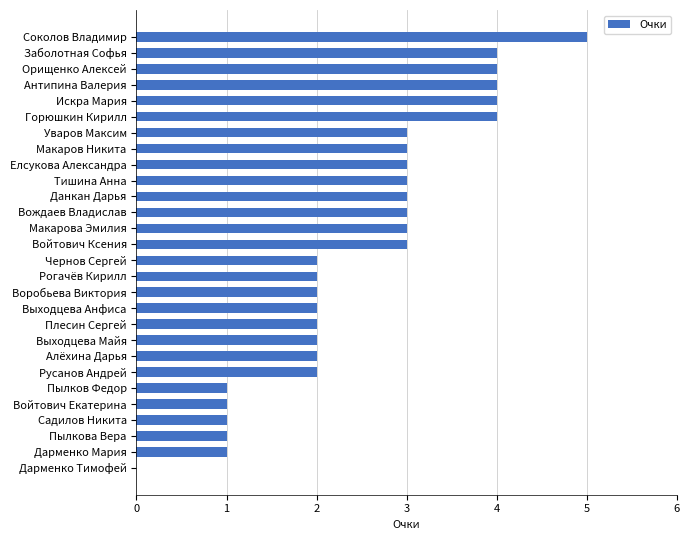

True or false: the data shows 3 at Чернов Сергей.

False